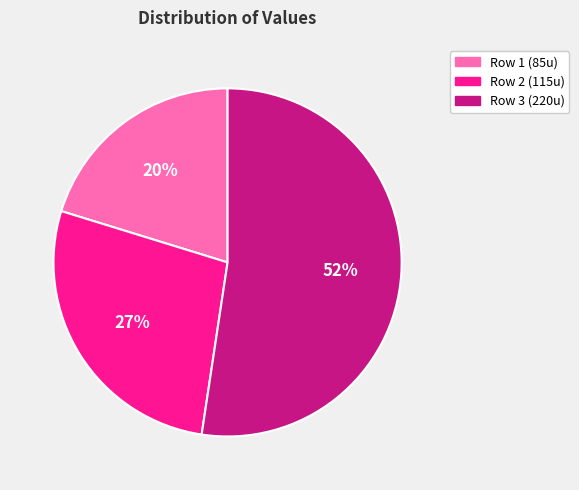

To the nearest percent, what is the average slice percentage?

33%